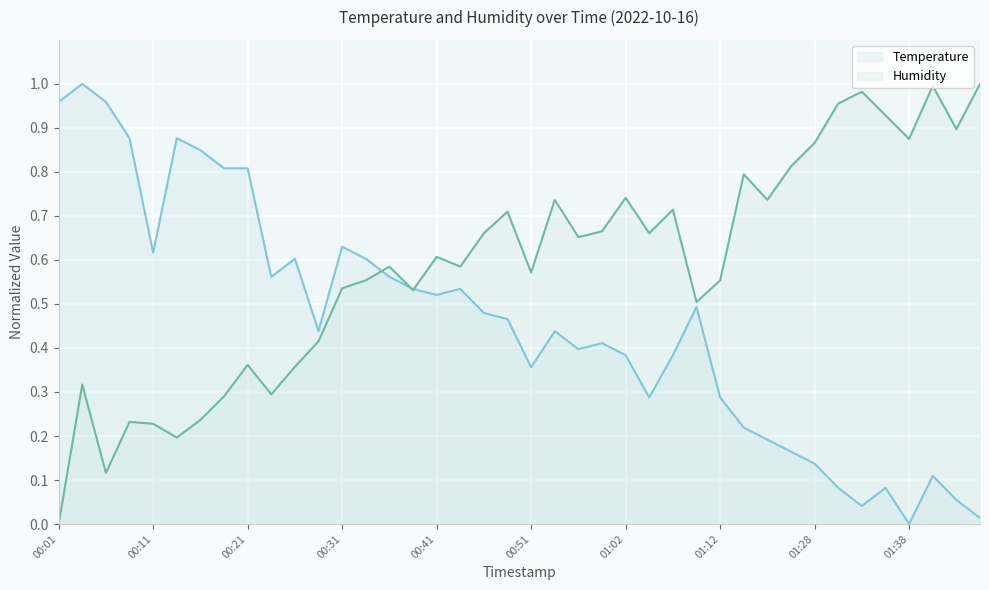

What is the label of the 40th point from the right?

00:01